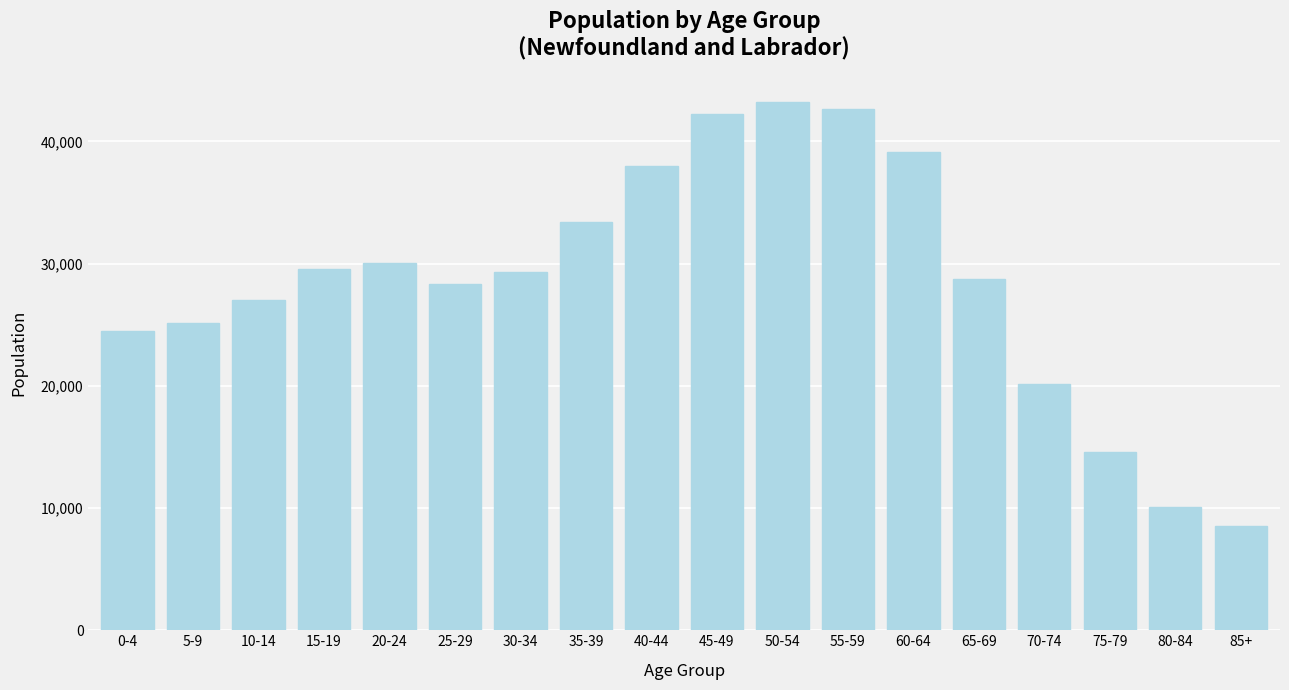

Reading right to left, extract all data points from this chart.

8560	10075	14620	20115	28740	39135	42645	43185	42225	38015	33375	29275	28305	30050	29590	27035	25105	24495